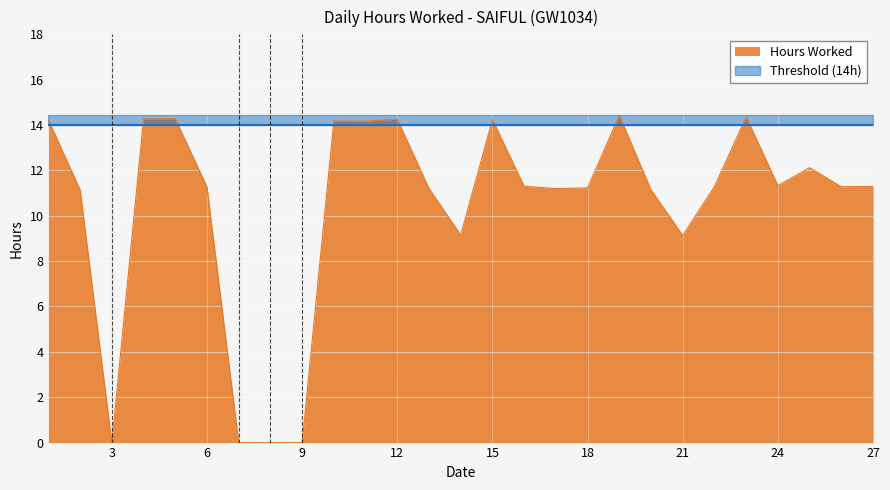

At which label is the value closest to 7?

21